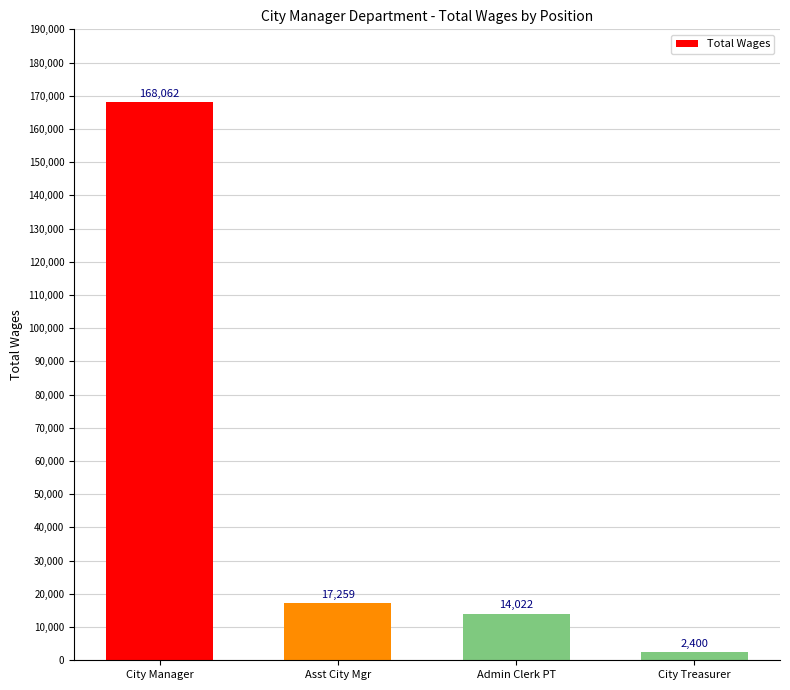

What is the difference between the second highest and minimum values?

14859